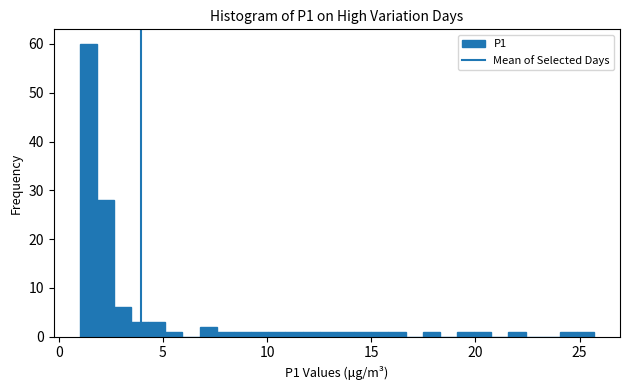

Read against the x-axis, roughly where is the centre of the tallest bar?

1.5